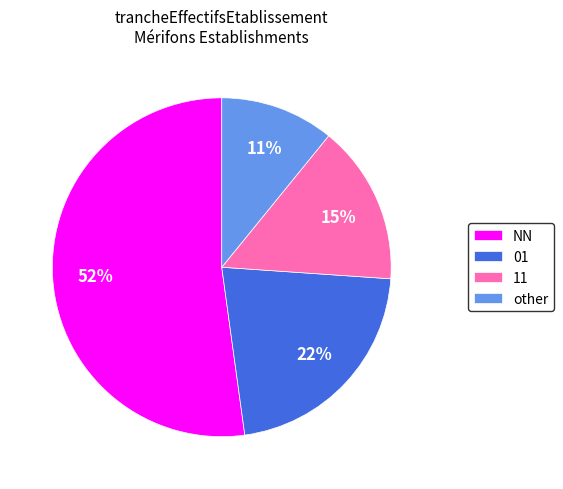

Which slice is the smallest?

other